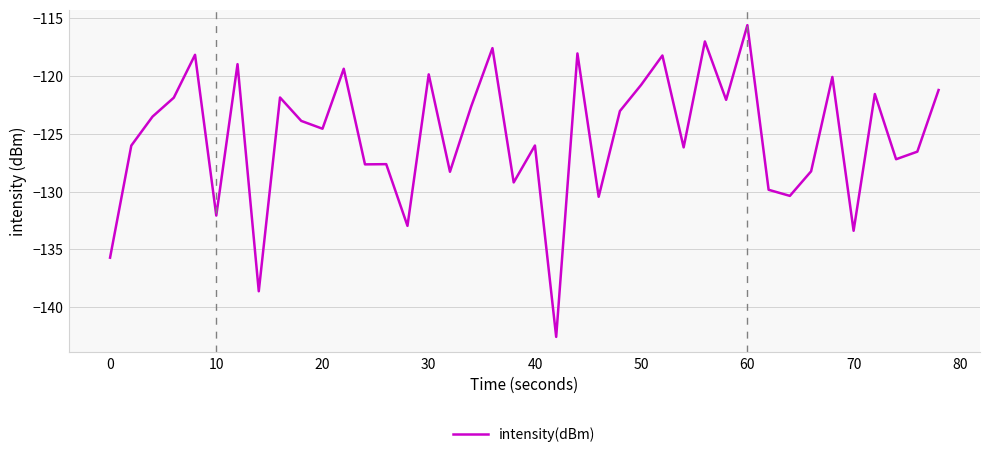

What is the greatest value displayed?

-115.6